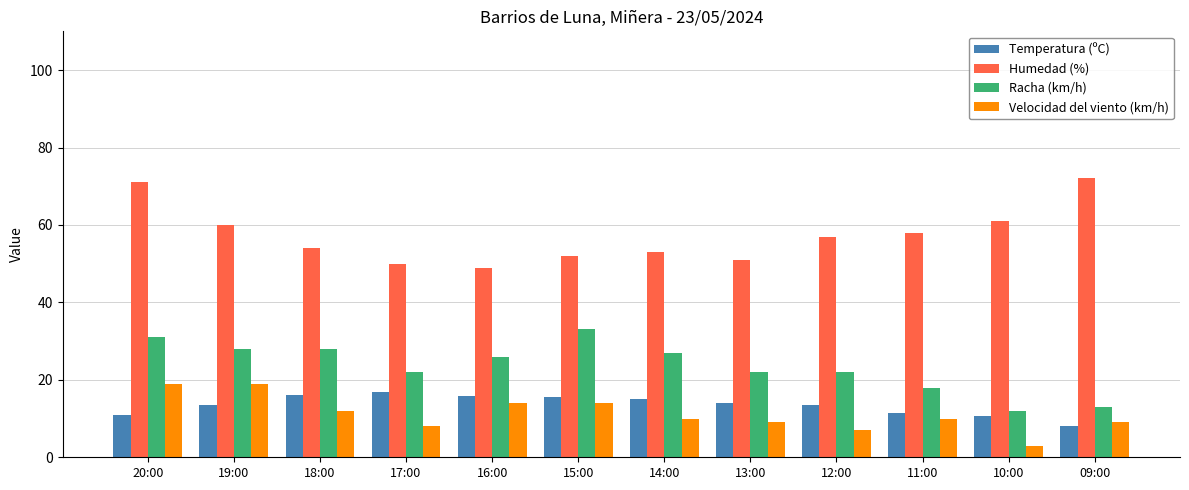

Count the number of data series in this chart.

4